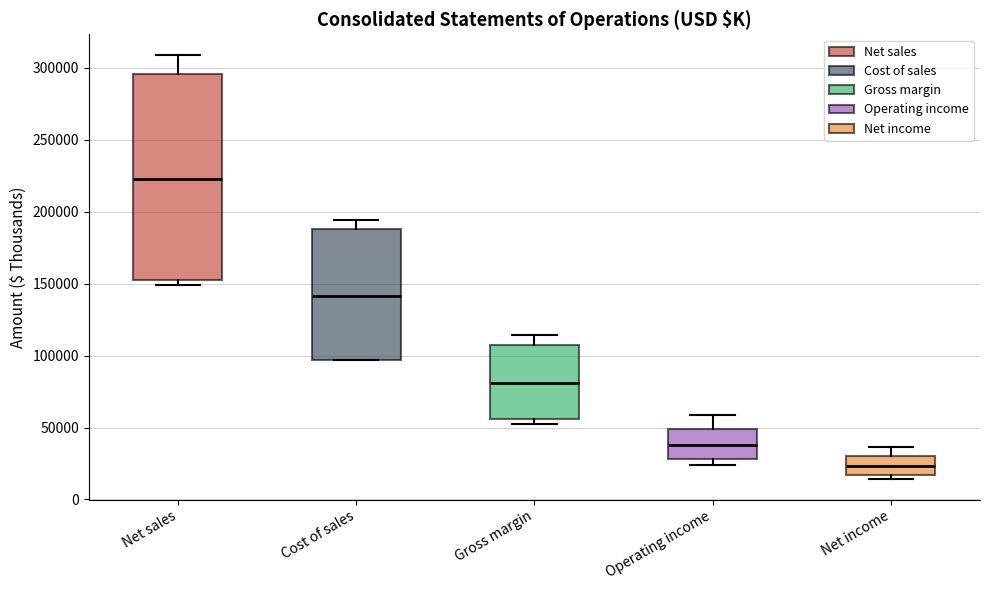

Which box's median line is the lowest?

Net income